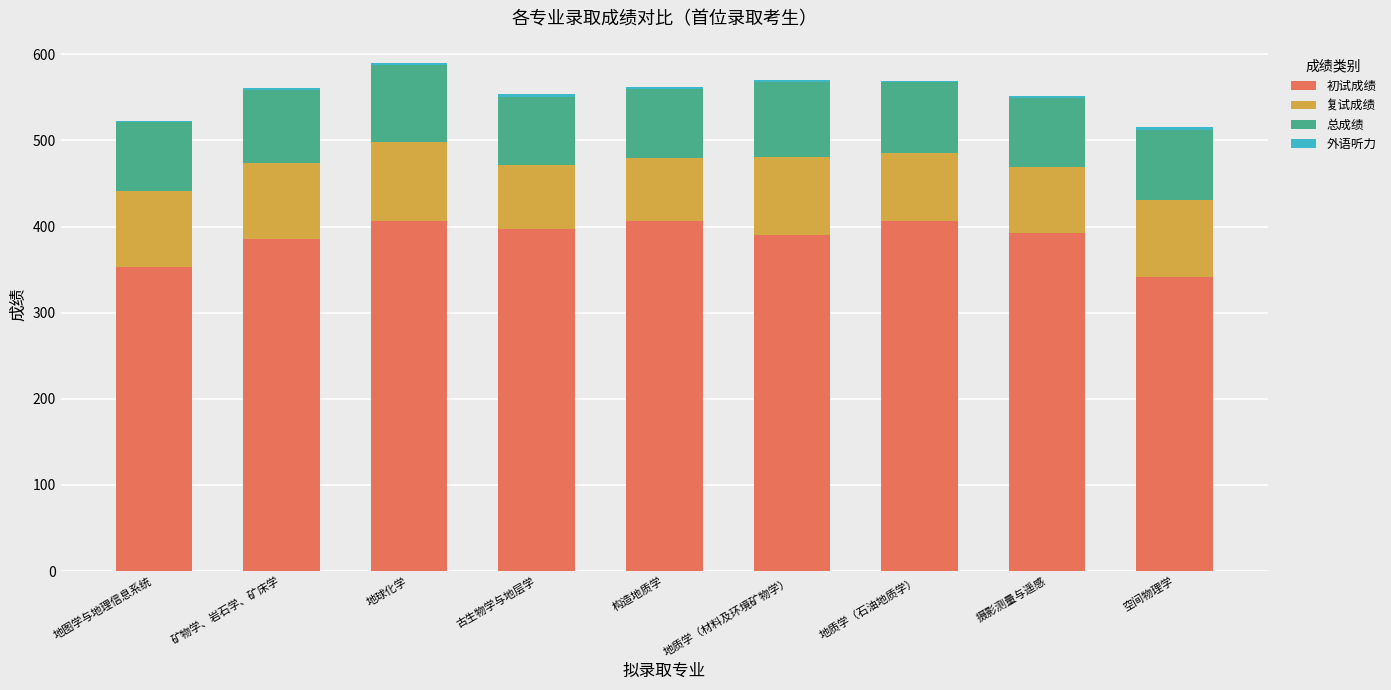

Is it true that 初试成绩 equals 406.0 at 构造地质学?

True